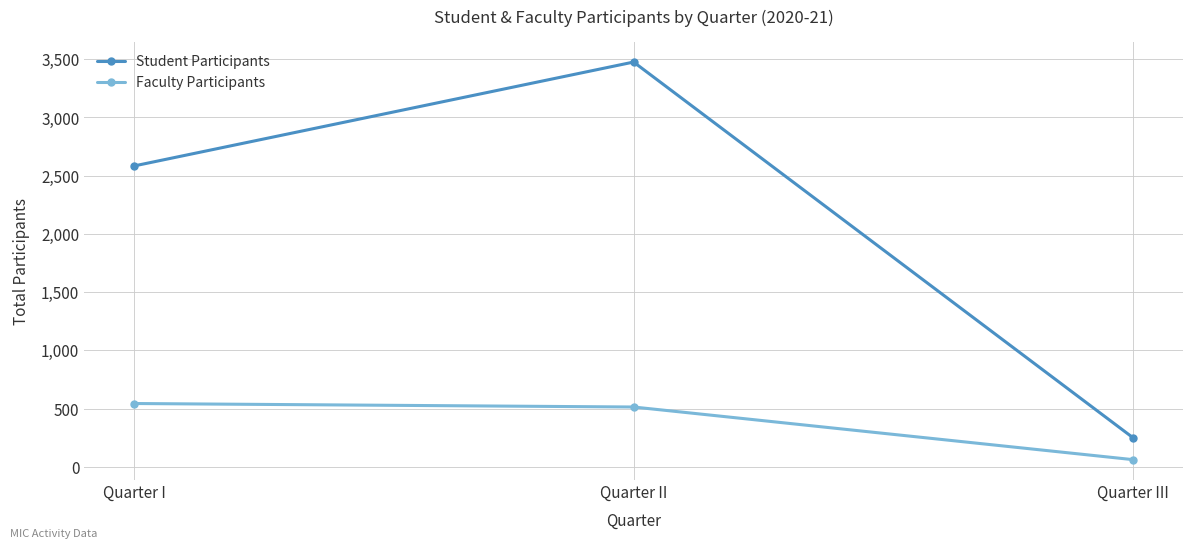

How many values in the Faculty Participants series are below 514?

1